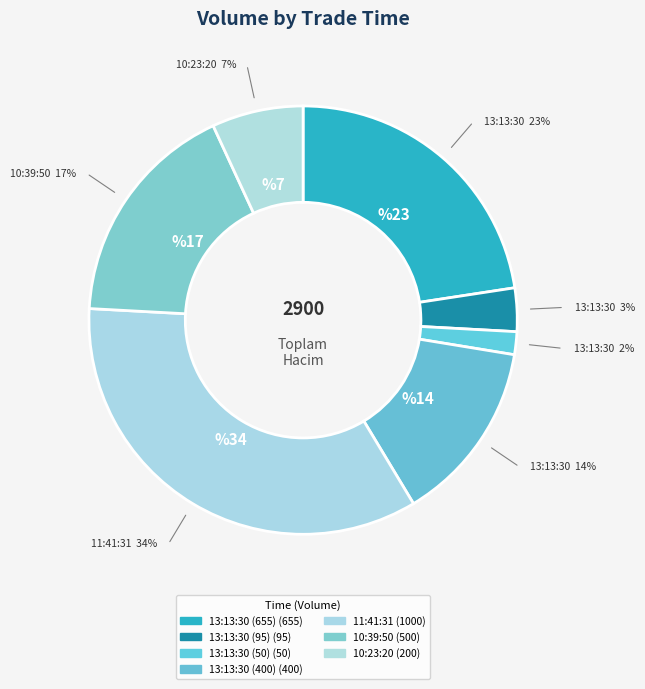

To the nearest percent, what percentage of the pie is 13:13:30 (400)?

14%